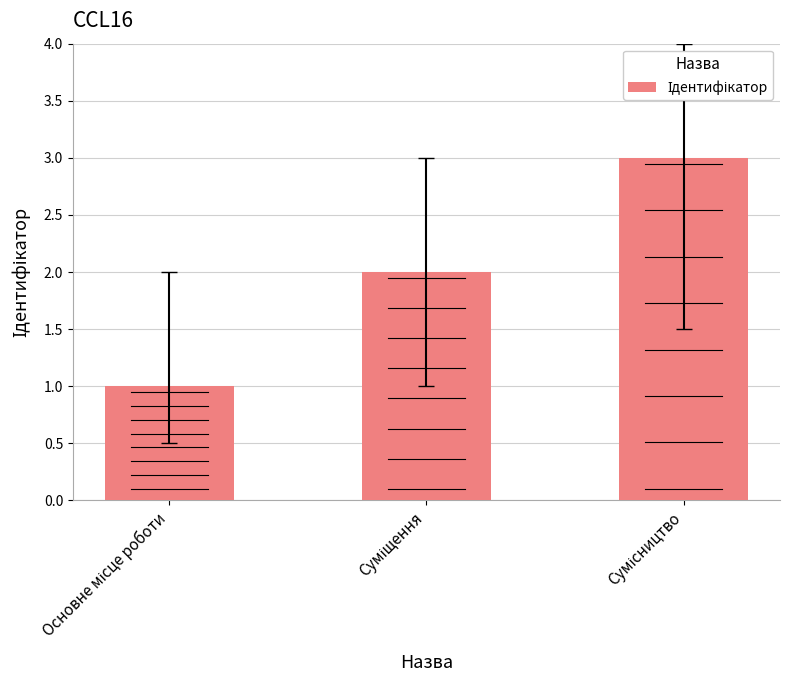

What is the ratio of the value at Основне місце роботи to the value at Сумісництво?

0.3